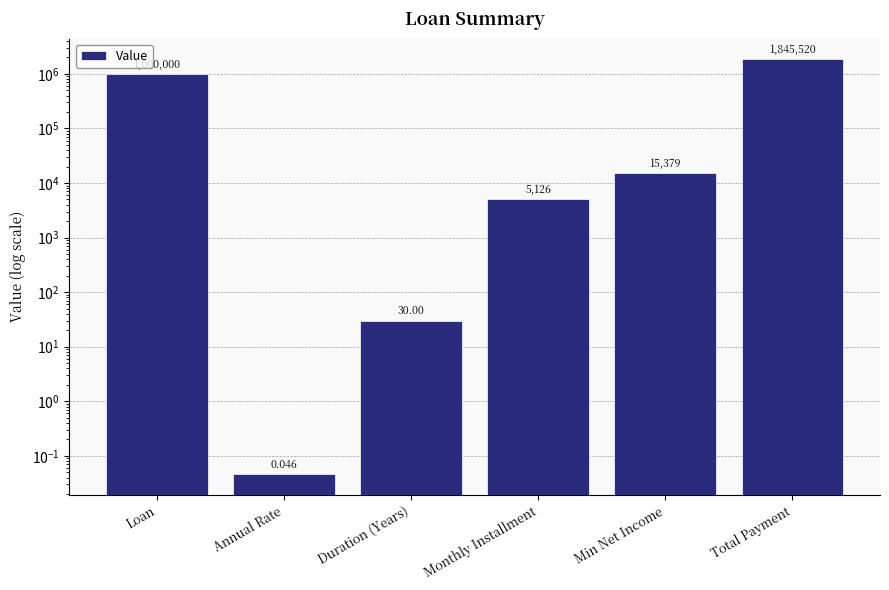

What is the approximate value at Loan?

1000000.0